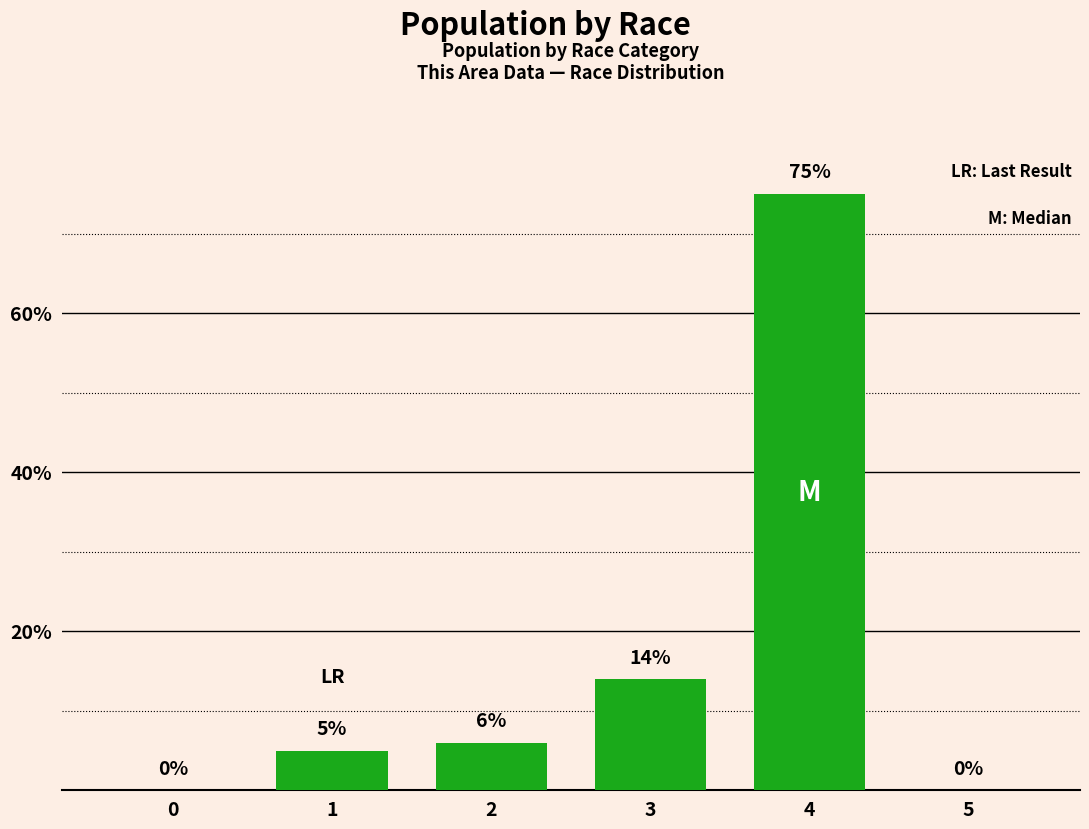

Reading left to right, extract all data points from this chart.

0=0	1=5	2=6	3=14	4=75	5=0